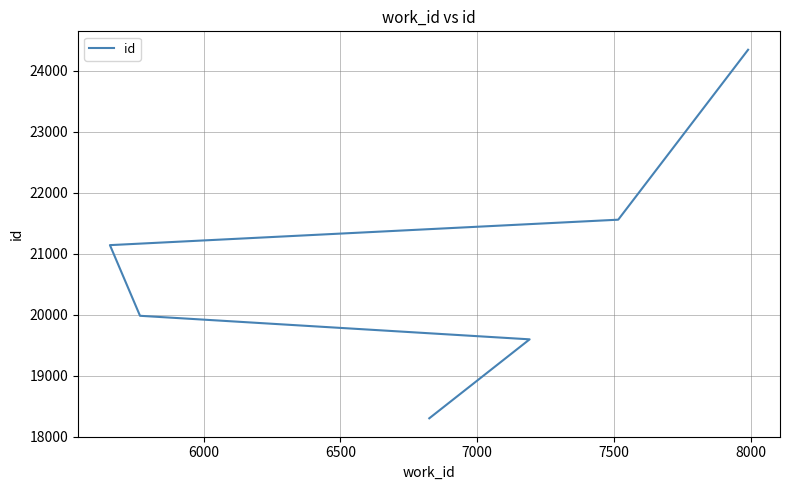

What is the ratio of the value at 7500 to the value at 6000?

1.1